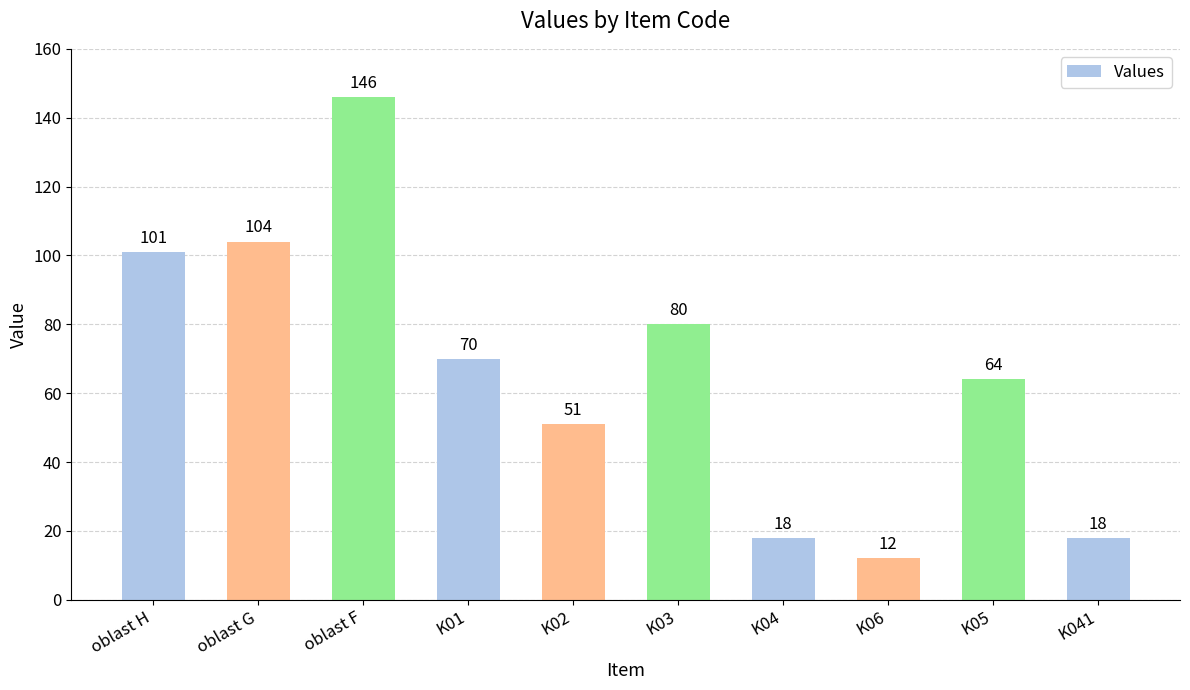

The chart shows a value of 18 at K041. True or false?

True